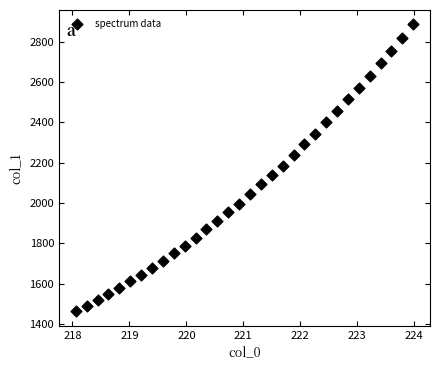

What is the range of X values (max minus min)?

5.9